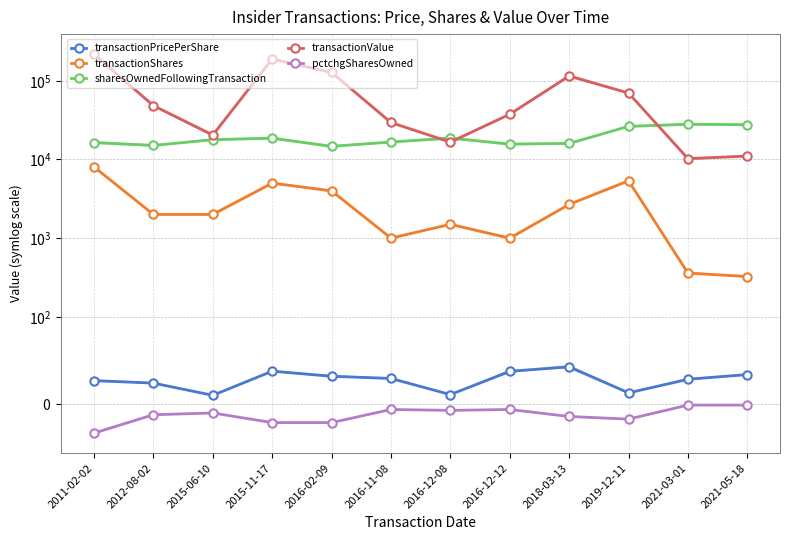

Reading right to left, extract all data points from this chart.

transactionPricePerShare: 2021-05-18=34.0	2021-03-01=28.5	2019-12-11=13.0	2018-03-13=42.9	2016-12-12=37.5	2016-12-08=11.1	2016-11-08=29.5	2016-02-09=32.0	2015-11-17=37.8	2015-06-10=10.2	2012-08-02=24.2	2011-02-02=27.0
transactionShares: 2021-05-18=325.0	2021-03-01=360.0	2019-12-11=5363.0	2018-03-13=2682.0	2016-12-12=1000.0	2016-12-08=1500.0	2016-11-08=1000.0	2016-02-09=4000.0	2015-11-17=5000.0	2015-06-10=2000.0	2012-08-02=2000.0	2011-02-02=8050.0
sharesOwnedFollowingTransaction: 2021-05-18=27666.0	2021-03-01=27991.0	2019-12-11=26372.0	2018-03-13=16000.0	2016-12-12=15682.0	2016-12-08=18696.0	2016-11-08=16682.0	2016-02-09=14682.0	2015-11-17=18682.0	2015-06-10=17851.0	2012-08-02=15067.0	2011-02-02=16417.0
transactionValue: 2021-05-18=11040.0	2021-03-01=10267.0	2019-12-11=69826.0	2018-03-13=115100.0	2016-12-12=37542.0	2016-12-08=16605.0	2016-11-08=29529.0	2016-02-09=128000.0	2015-11-17=189068.0	2015-06-10=20420.0	2012-08-02=48363.0	2011-02-02=217350.0
pctchgSharesOwned: 2021-05-18=-1.0	2021-03-01=-1.0	2019-12-11=-17.0	2018-03-13=-14.0	2016-12-12=-6.0	2016-12-08=-7.0	2016-11-08=-6.0	2016-02-09=-21.0	2015-11-17=-21.0	2015-06-10=-10.0	2012-08-02=-12.0	2011-02-02=-33.0